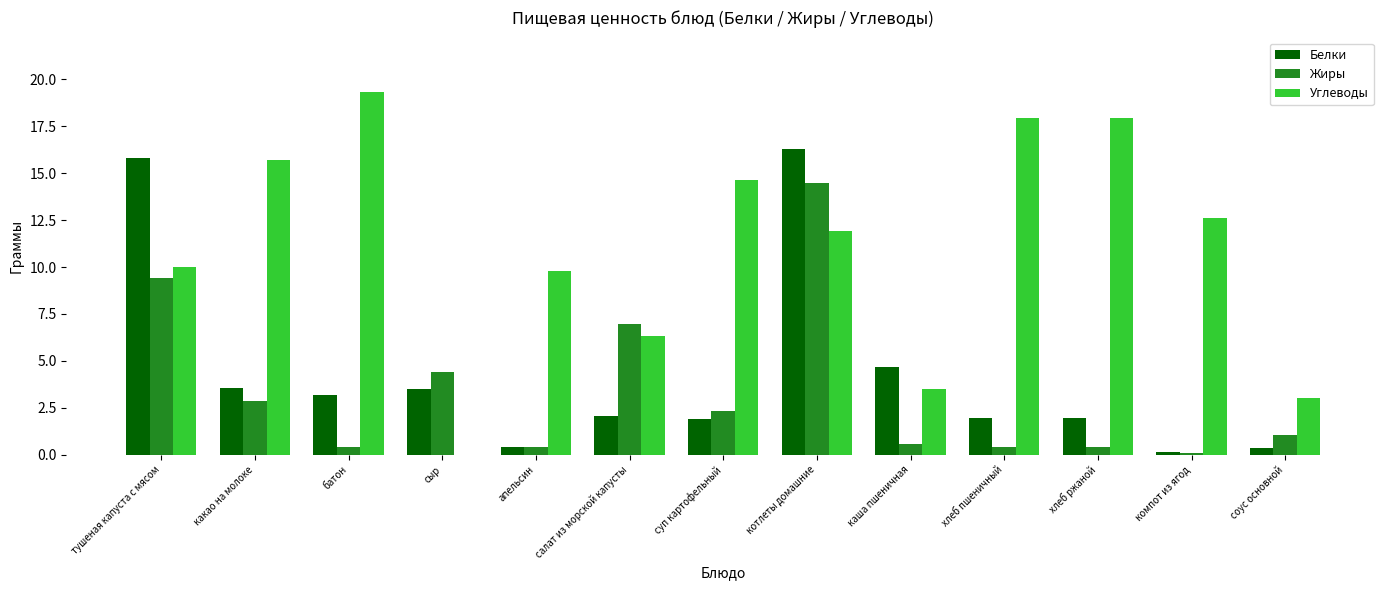

What is the highest value of the Углеводы series?

19.3